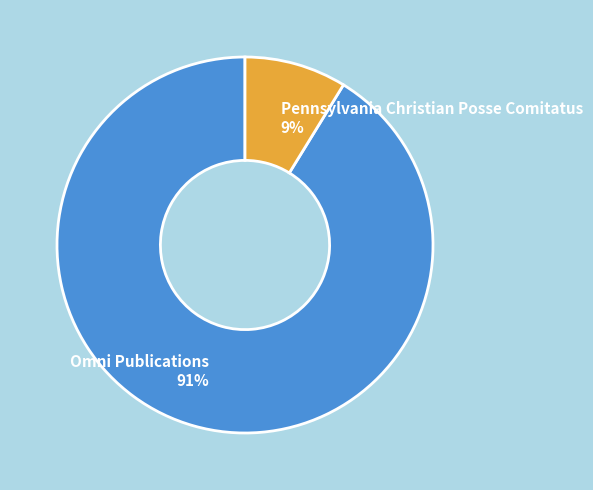

Which category has the smallest portion of the pie?

Pennsylvania Christian Posse Comitatus